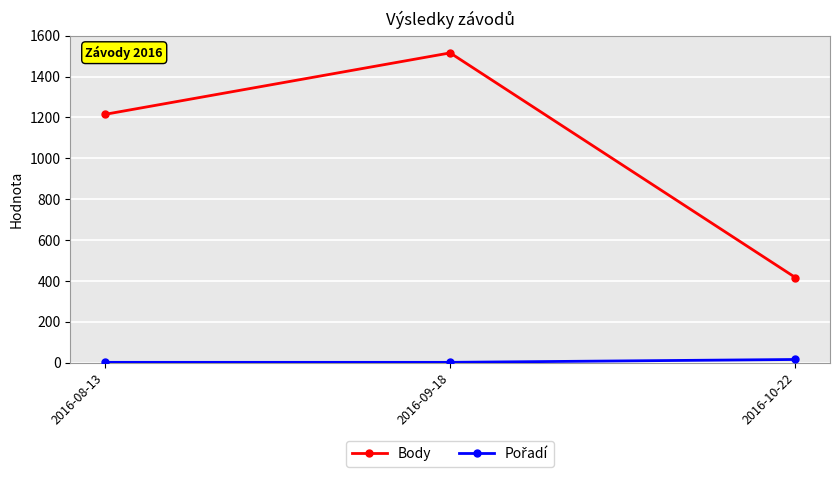

At how many categories does at least one series exceed 285?

3